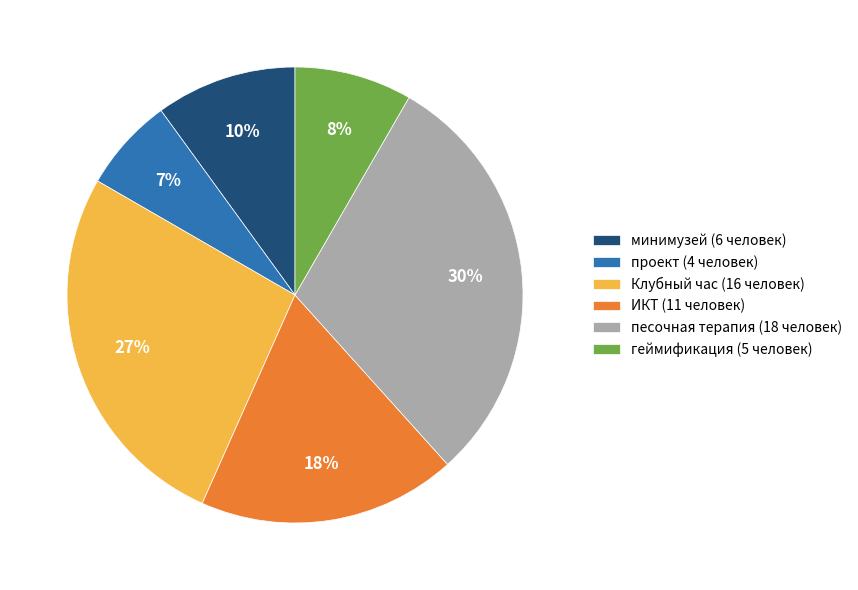

To the nearest percent, what is the average slice percentage?

17%